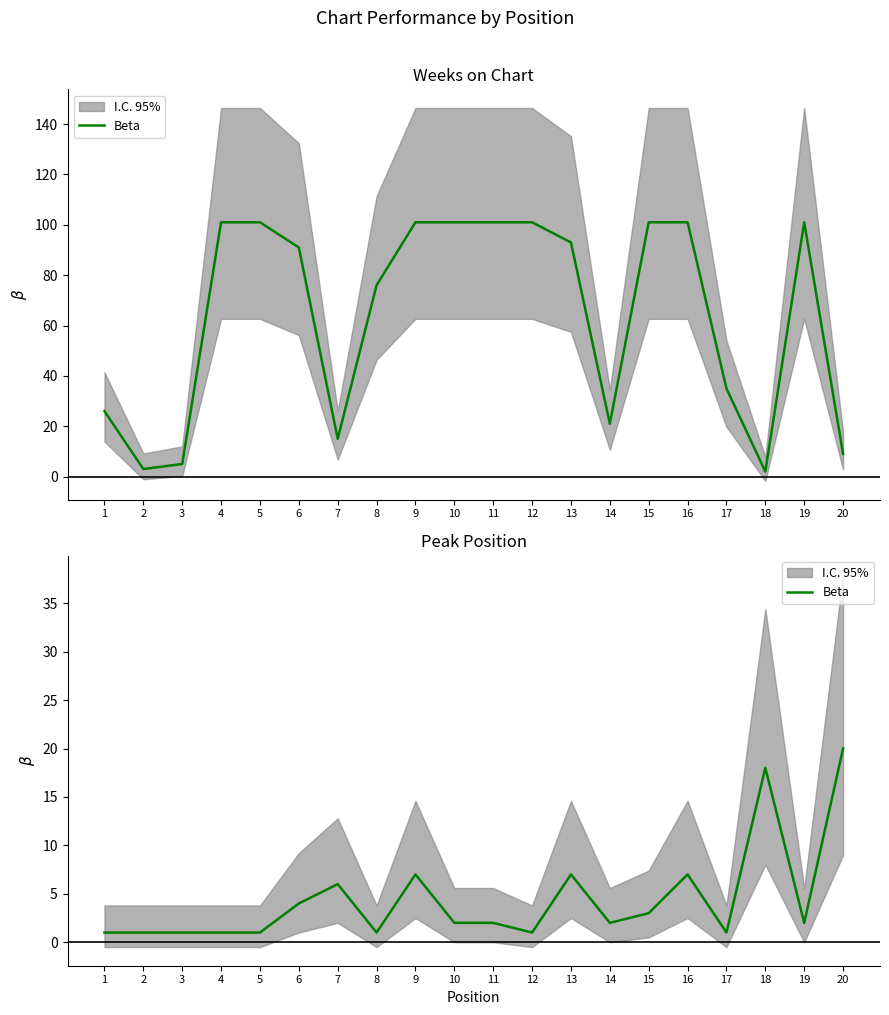

What is the difference between the second highest and second lowest values?

17